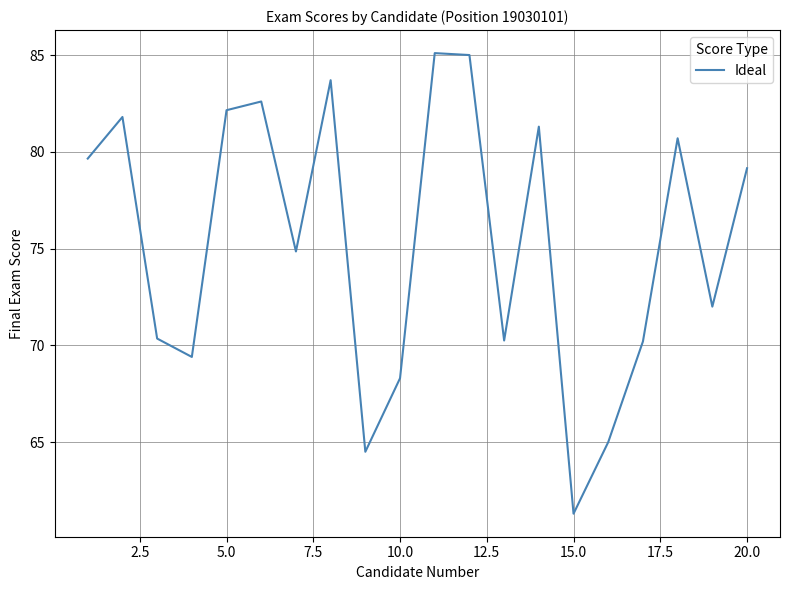

What is the sum of all values?

1507.3